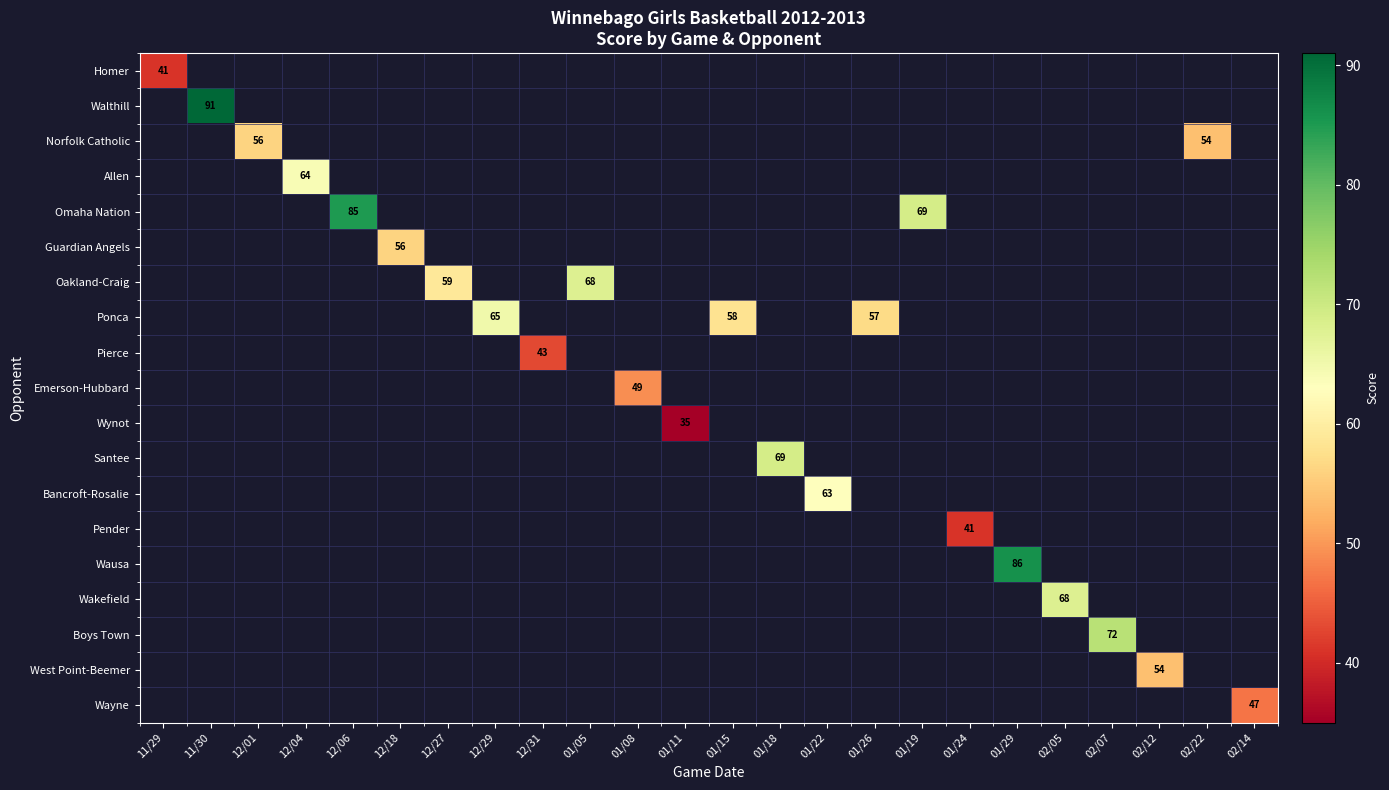

The Wausa series shows -47 at 12/01. True or false?

False